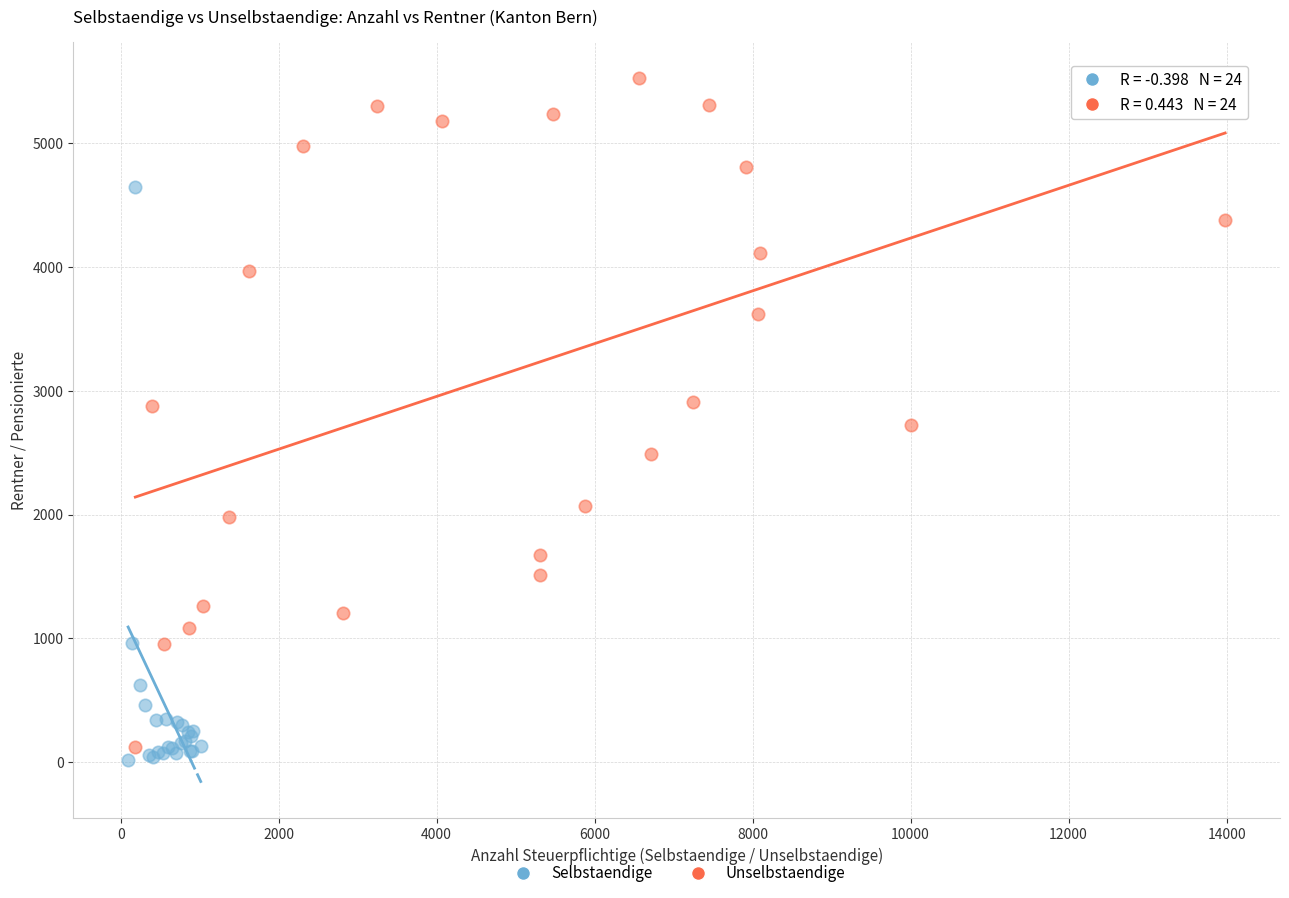

Which series contains the highest Y value?

Unselbstaendige